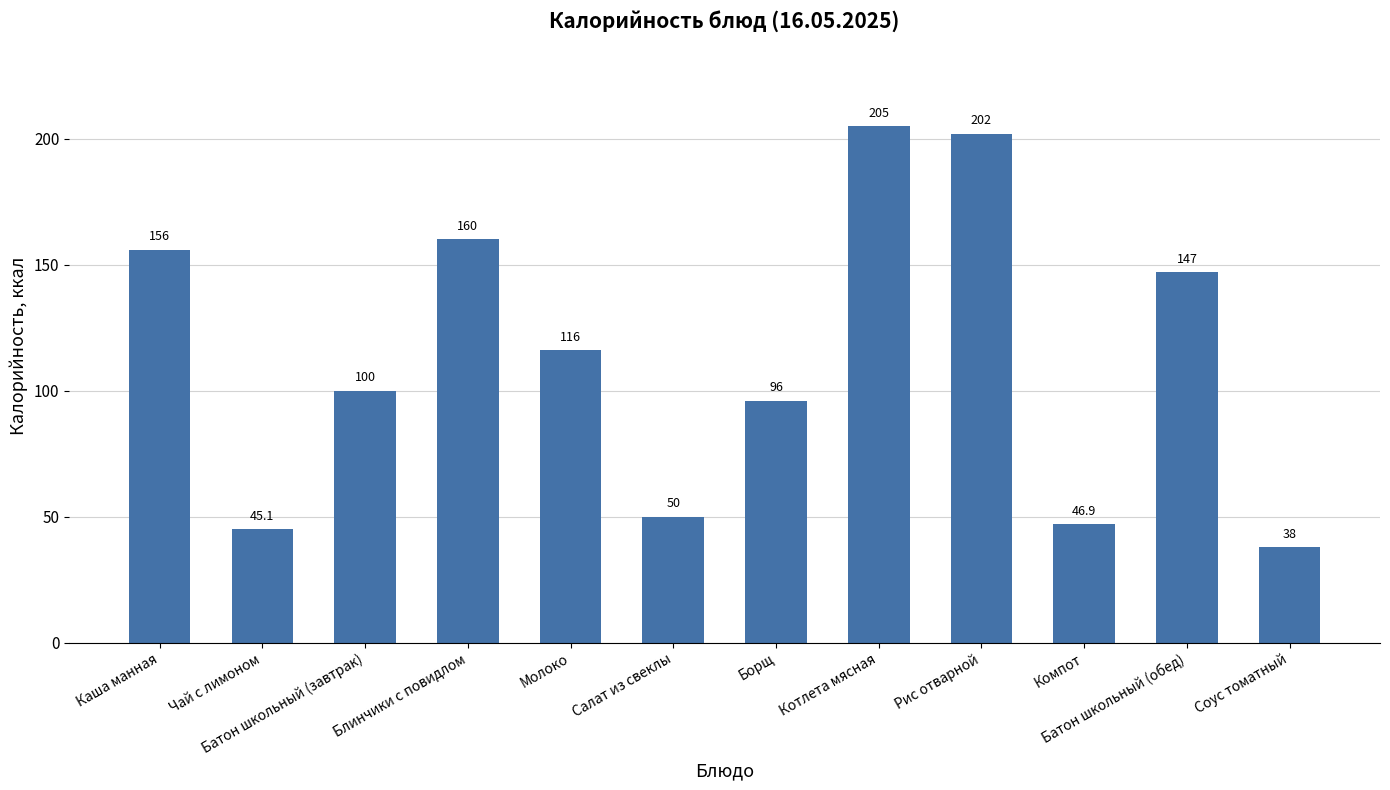

List the labels in order of value, largest first.

Котлета мясная, Рис отварной, Блинчики с повидлом, Каша манная, Батон школьный (обед), Молоко, Батон школьный (завтрак), Борщ, Салат из свеклы, Компот, Чай с лимоном, Соус томатный